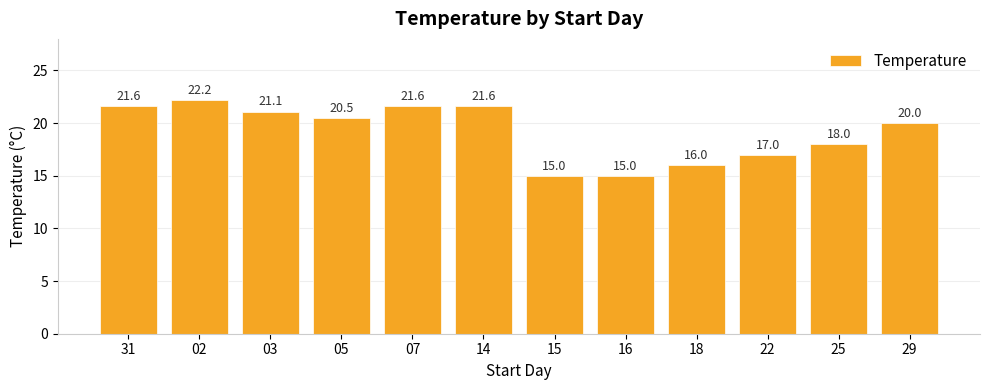

How many distinct data groups are displayed?

1